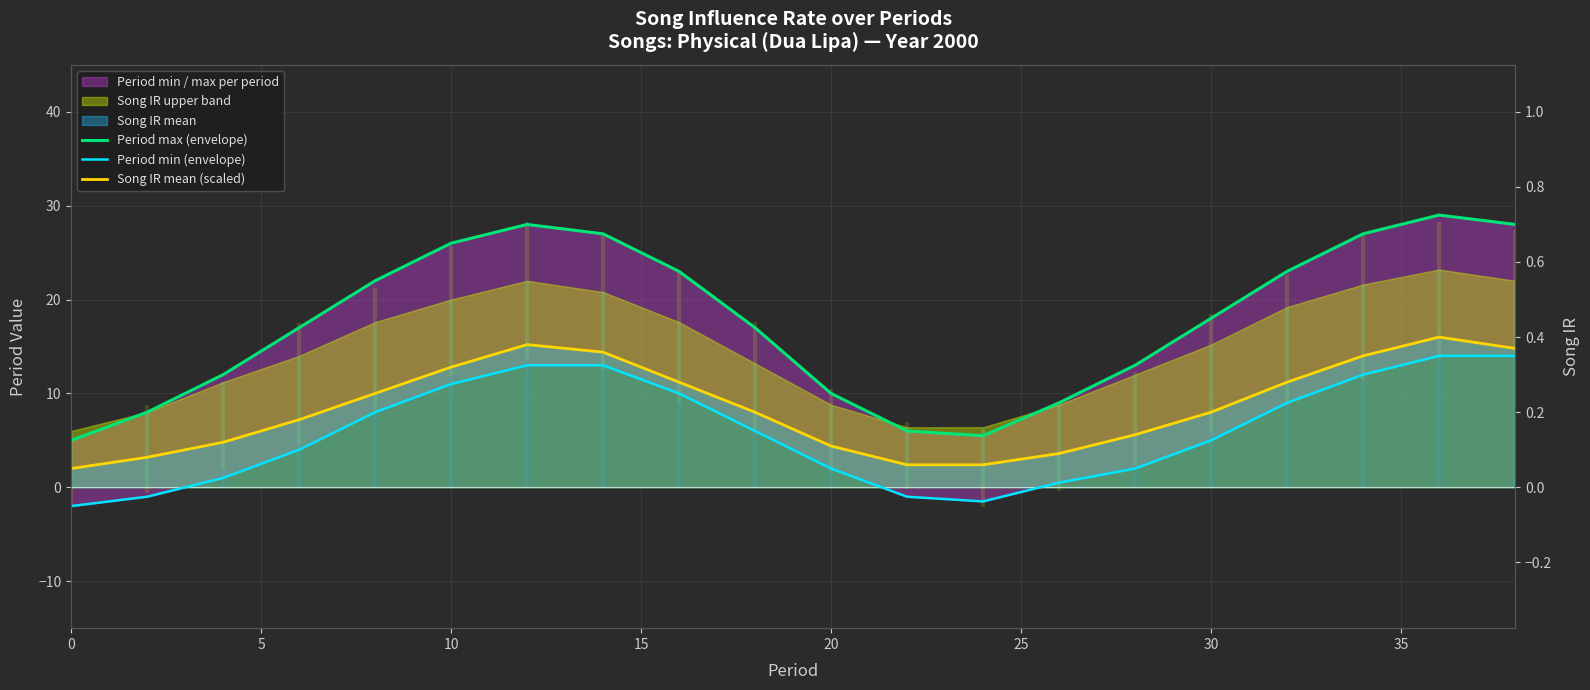

What is the maximum value shown in the chart?

29.0